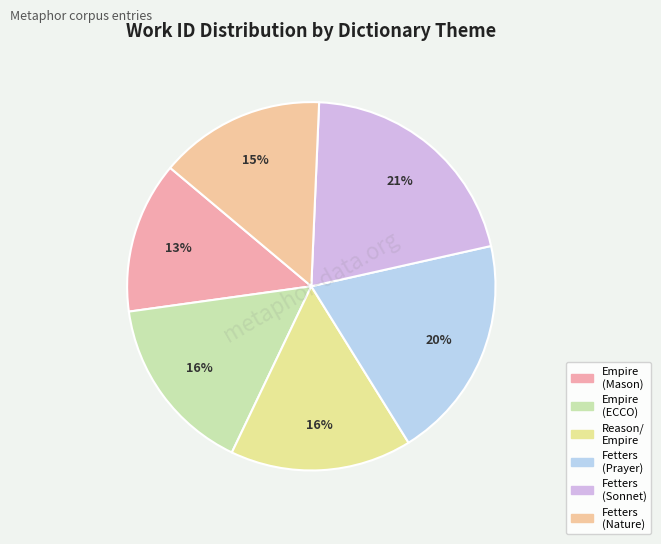

True or false: Fetters (Nature) accounts for 1% of the total.

False